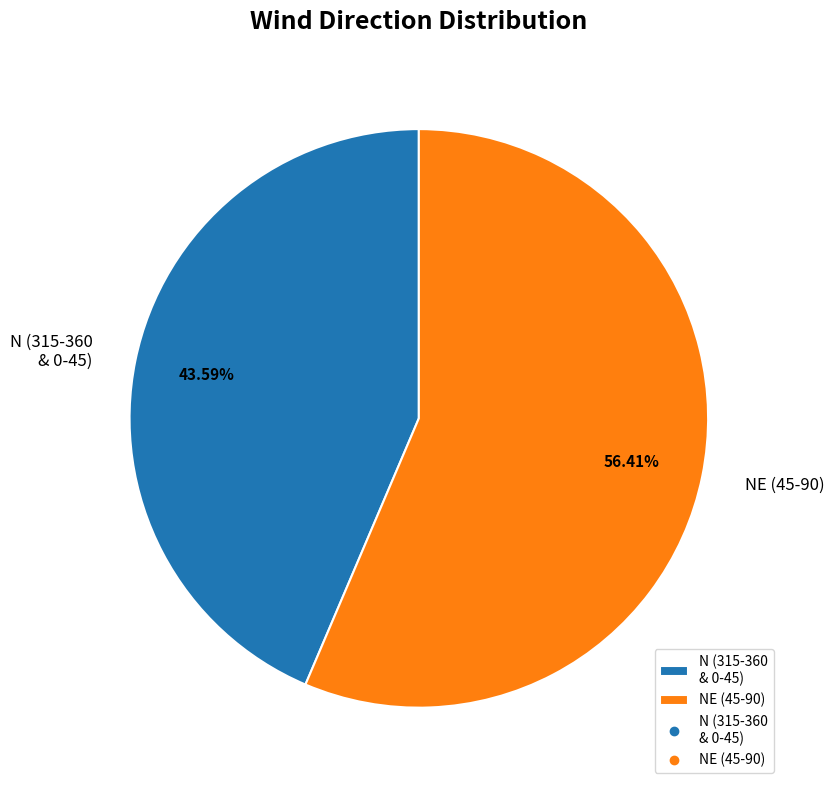

Rank the categories by value from highest to lowest.

NE (45-90), N (315-360 & 0-45)